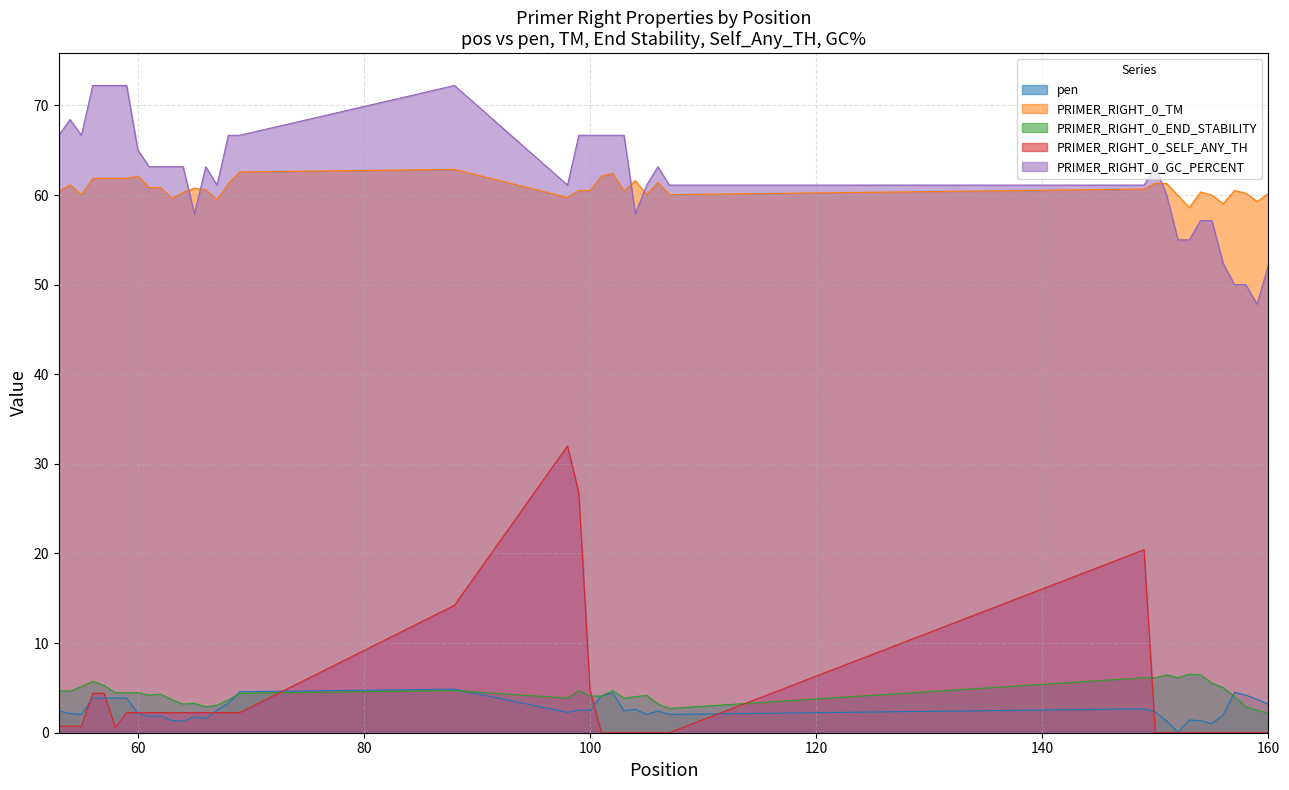

True or false: pen and PRIMER_RIGHT_0_GC_PERCENT cross at least once.

False